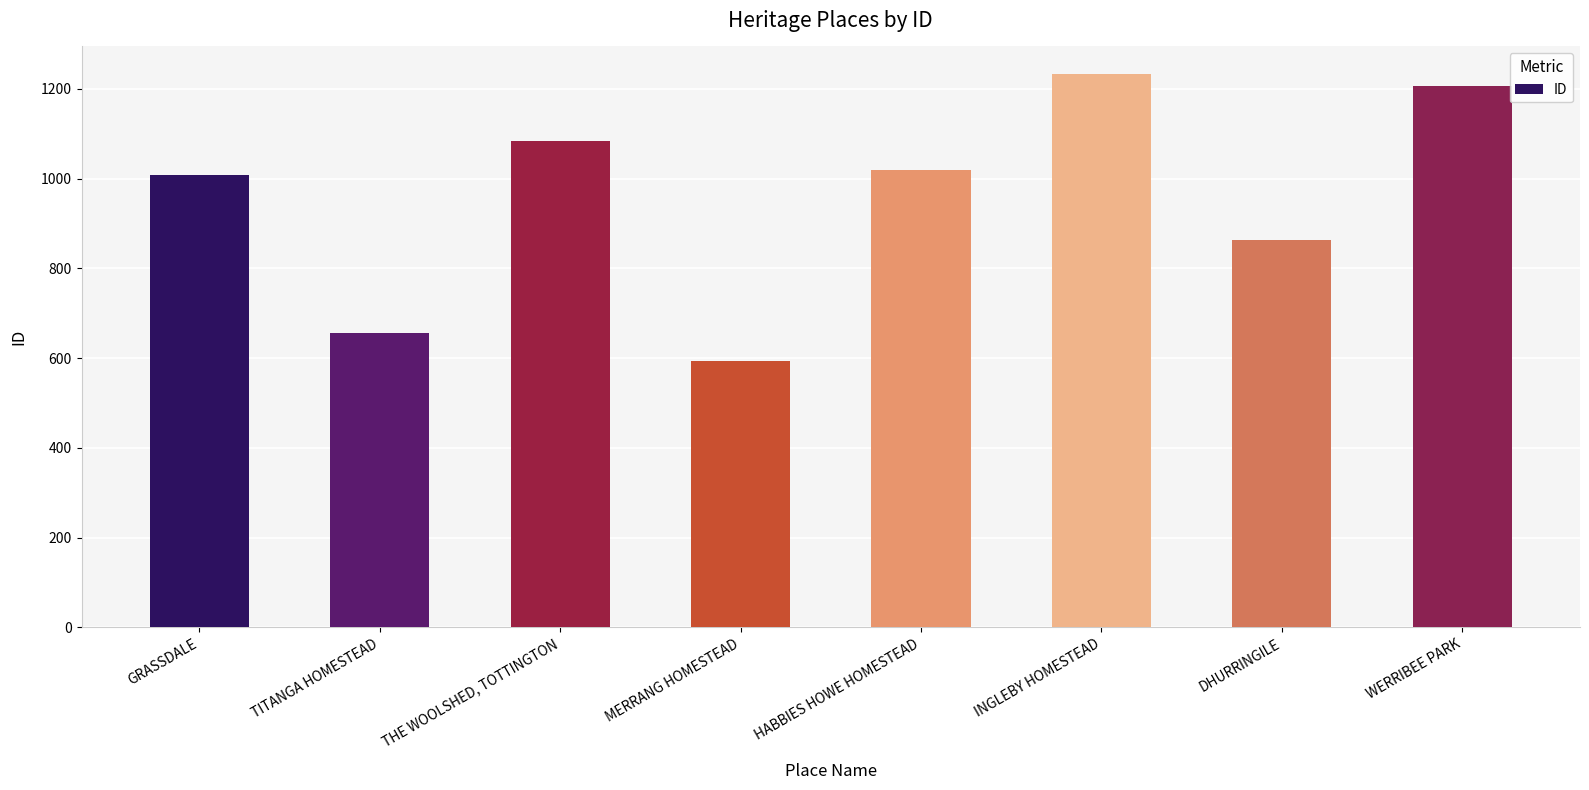

What is the sum of the values at HABBIES HOWE HOMESTEAD and WERRIBEE PARK?

2226